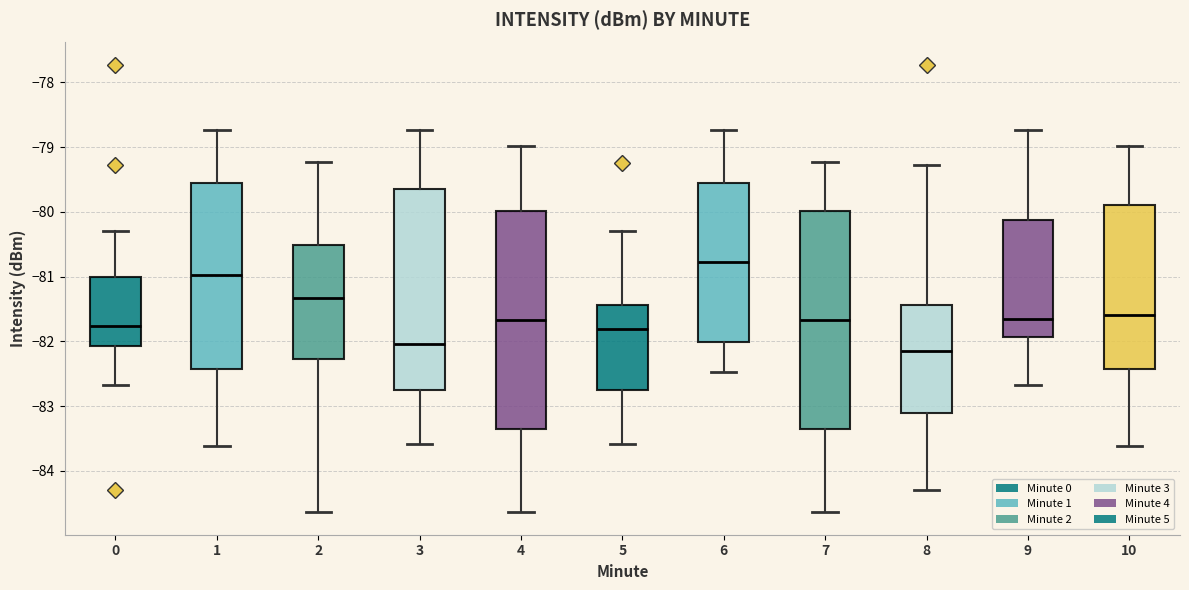

Reading left to right, transcribe this box plot: for each box, give where its median line is, the range the box spans, and where its two whiskers end, as read against the y-axis. The values are not printed on the chart, so give them approximately, as read against the axis.

0: median -81.8, box -82.1 to -81.0, whiskers -82.7 to -80.3
1: median -81.0, box -82.4 to -79.6, whiskers -83.6 to -78.7
2: median -81.3, box -82.3 to -80.5, whiskers -84.6 to -79.2
3: median -82.0, box -82.8 to -79.6, whiskers -83.6 to -78.7
4: median -81.7, box -83.3 to -80.0, whiskers -84.6 to -79.0
5: median -81.8, box -82.8 to -81.4, whiskers -83.6 to -80.3
6: median -80.8, box -82.0 to -79.6, whiskers -82.5 to -78.7
7: median -81.7, box -83.3 to -80.0, whiskers -84.6 to -79.2
8: median -82.1, box -83.1 to -81.4, whiskers -84.3 to -79.3
9: median -81.6, box -81.9 to -80.1, whiskers -82.7 to -78.7
10: median -81.6, box -82.4 to -79.9, whiskers -83.6 to -79.0